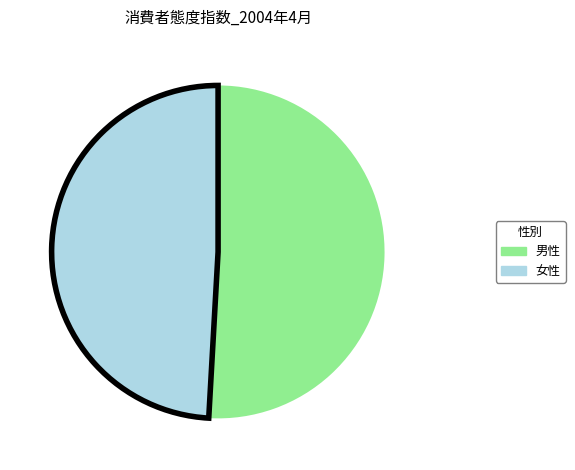

Is there any slice that represents more than half of the pie?

Yes